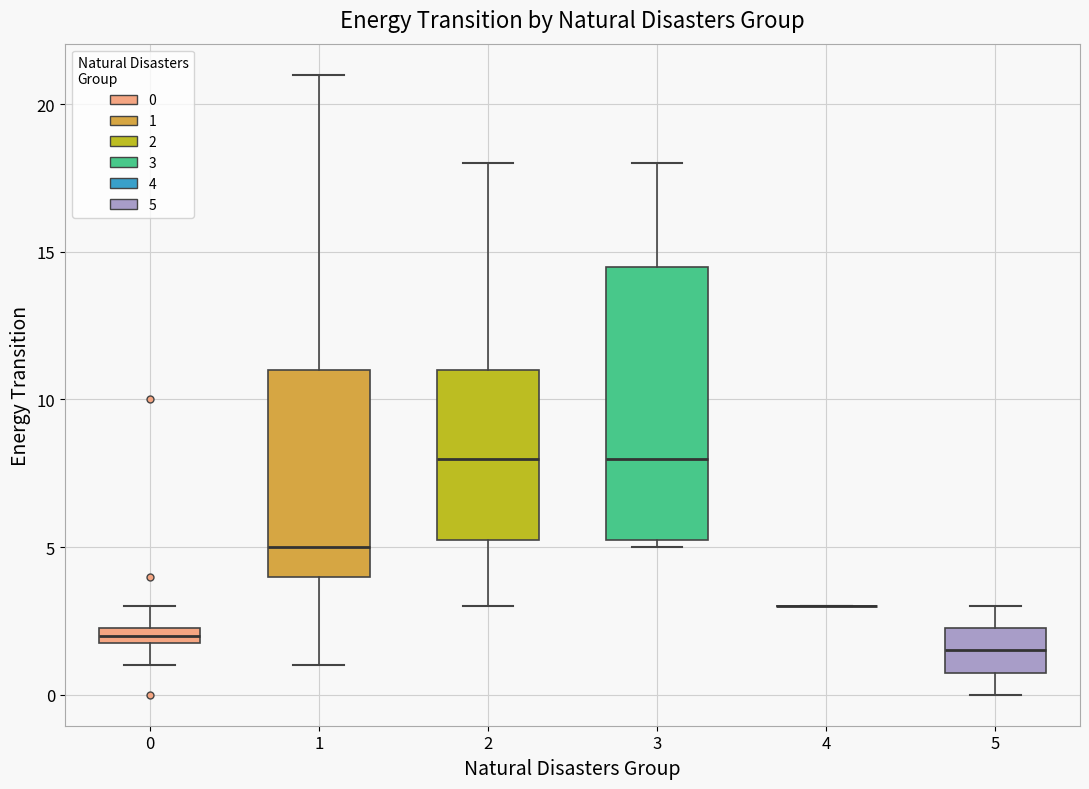

Where is the upper edge of the box at x = 1 on the y-axis? The values are not printed on the chart, so give them approximately, as read against the axis.

11.0